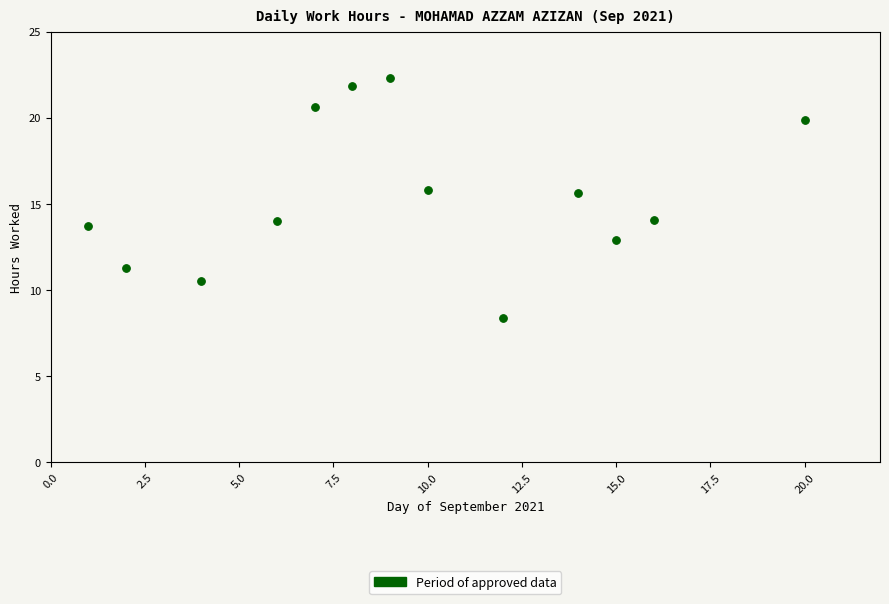

What is the range of X values (max minus min)?

19.0